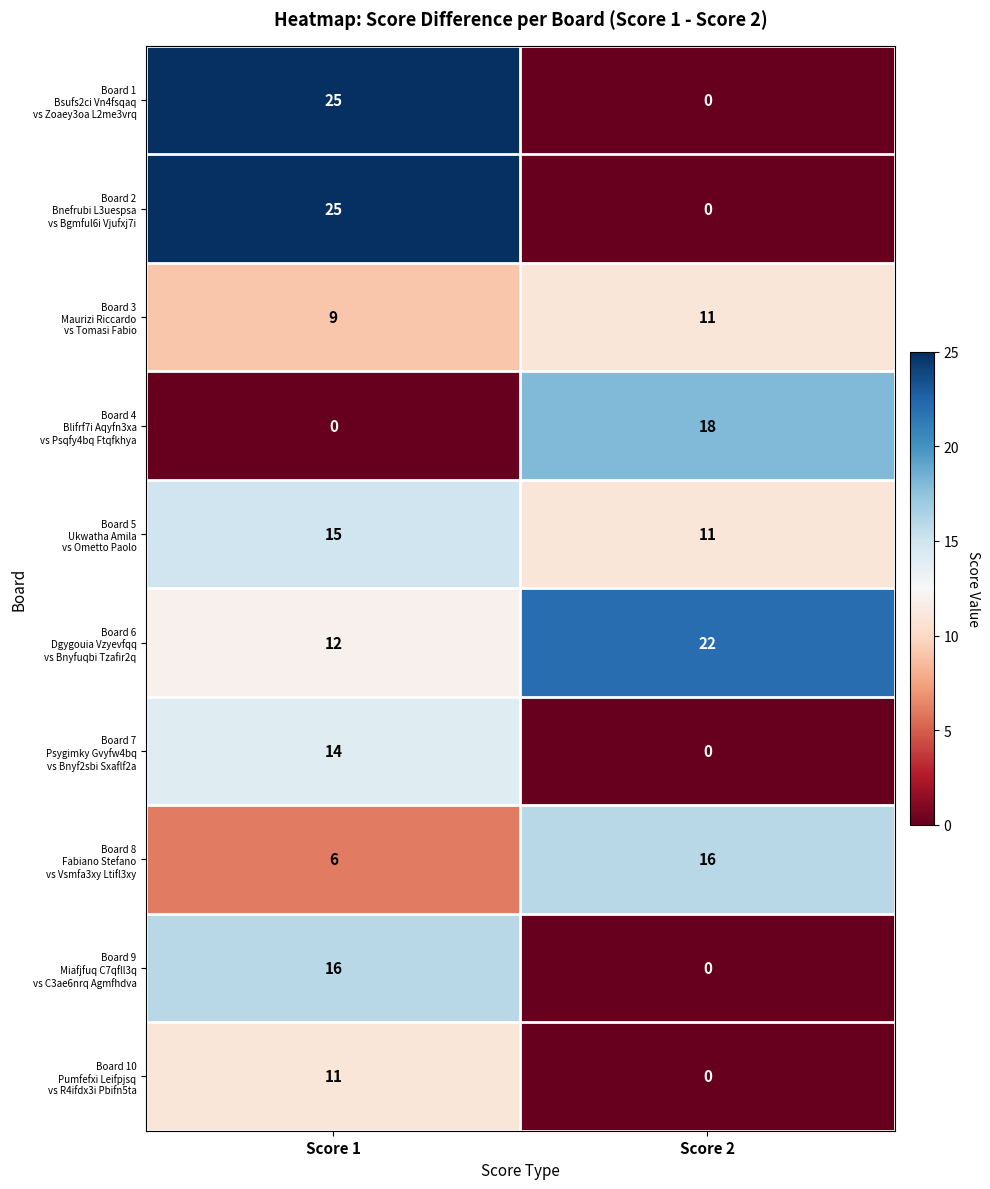

What is the difference between the highest and lowest values at Score 2?

22